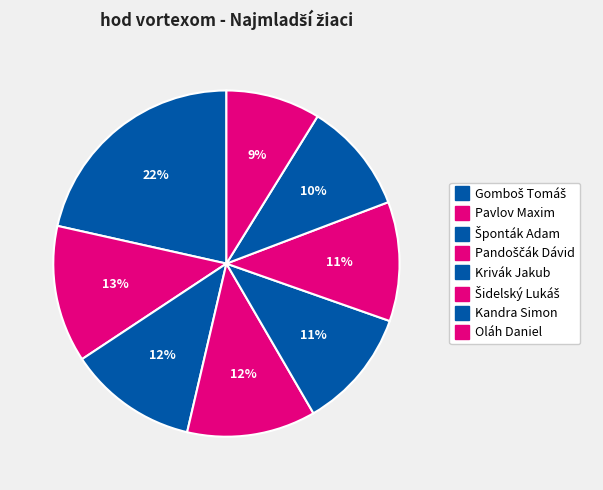

Which has a higher value, Šponták Adam or Šidelský Lukáš?

Šponták Adam